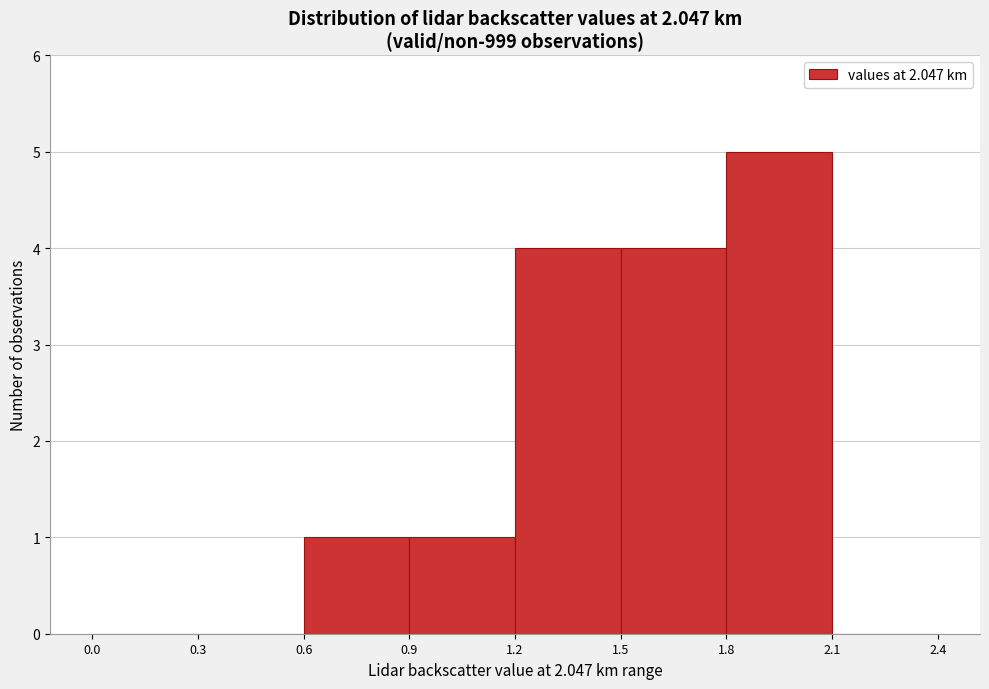

What is the height of the bar covering 0.6 to 0.9 on the x-axis? The values are not printed on the chart, so give them approximately, as read against the axis.

1